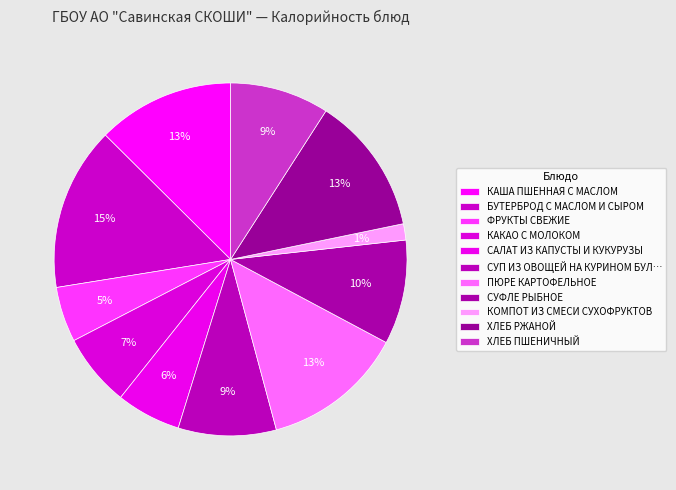

What is the smallest slice in the pie chart?

КОМПОТ ИЗ СМЕСИ СУХОФРУКТОВ